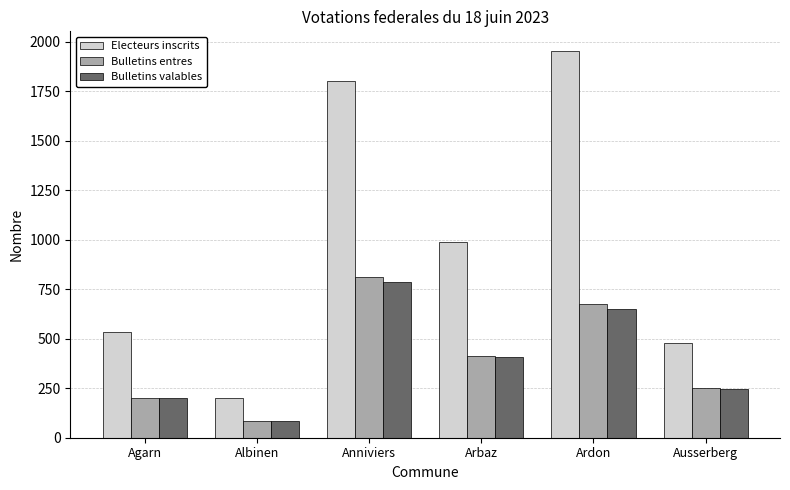

Which series has the largest range (max minus min)?

Electeurs inscrits